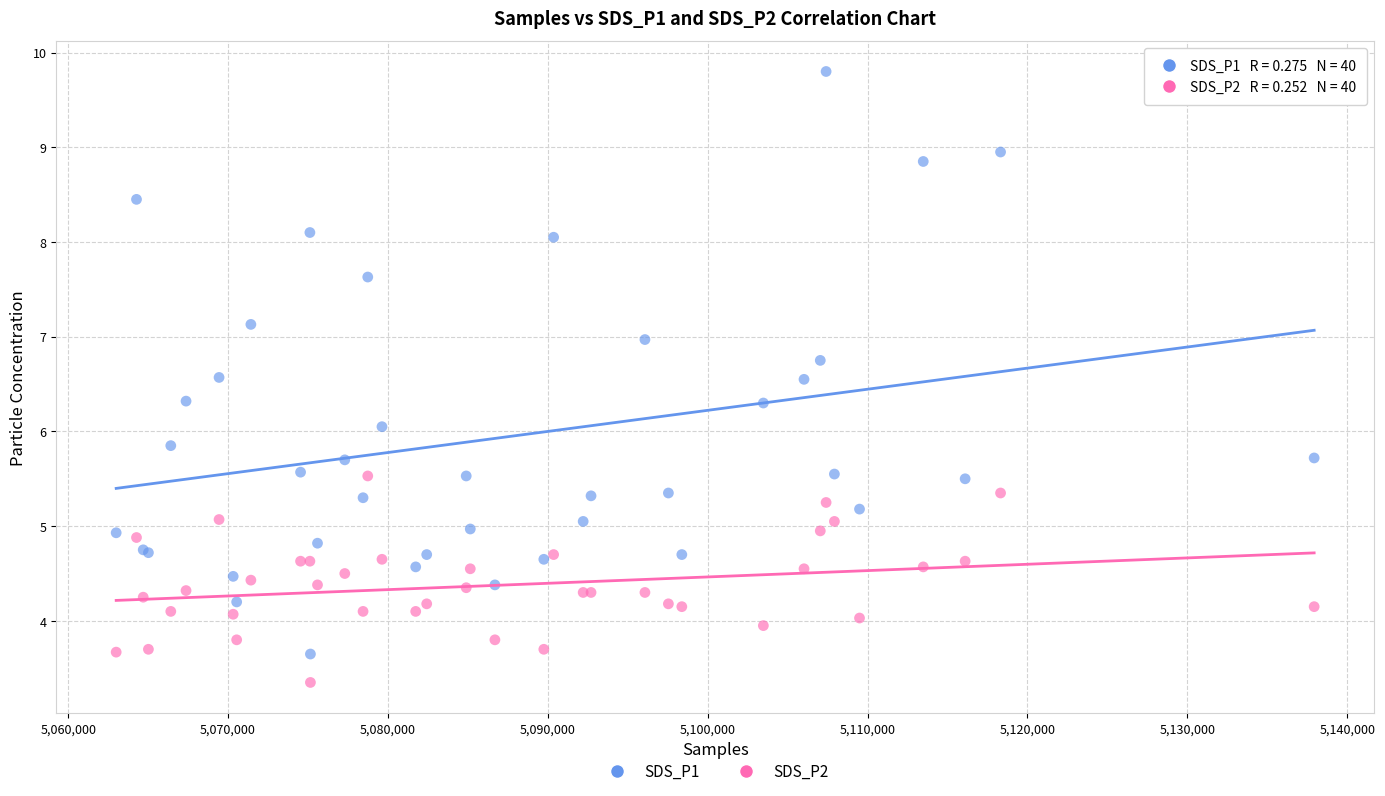

What is the X range (max minus min) for the scatter plot?

74927.0